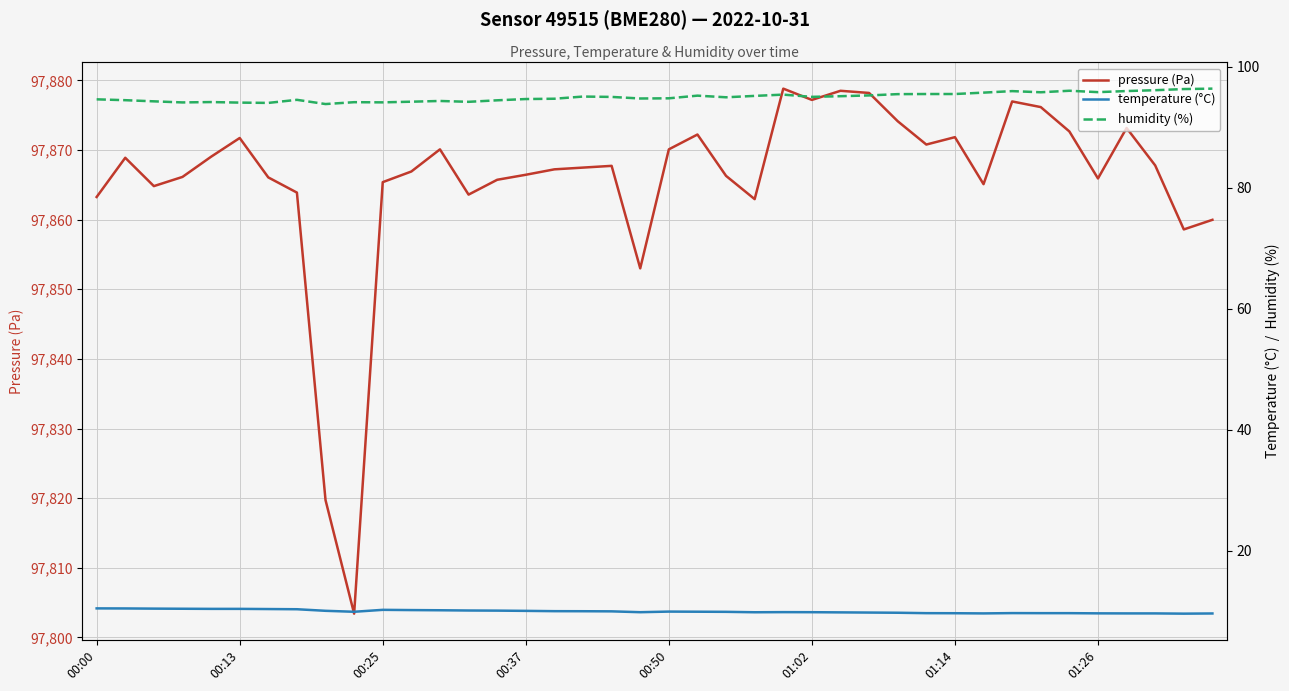

The temperature (°C) series shows 17.0 at 18. True or false?

False